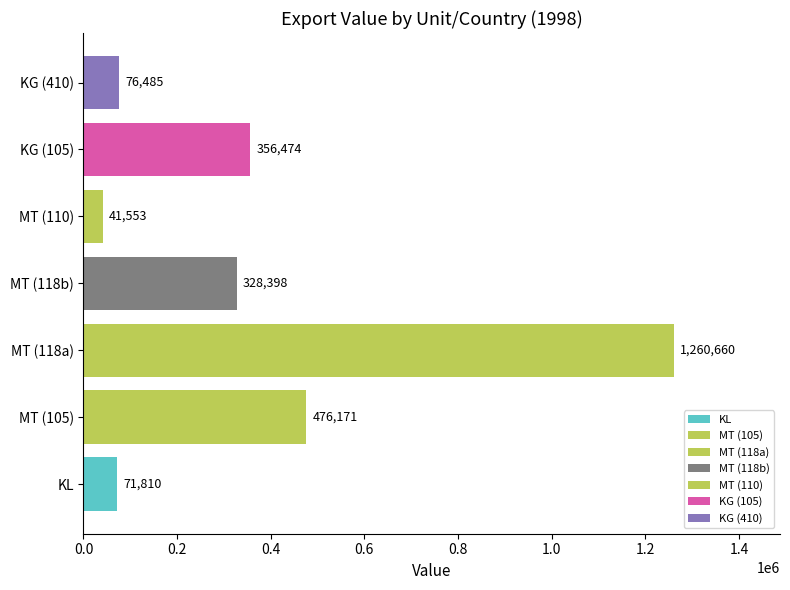

What is the difference between the second highest and minimum values?

434618